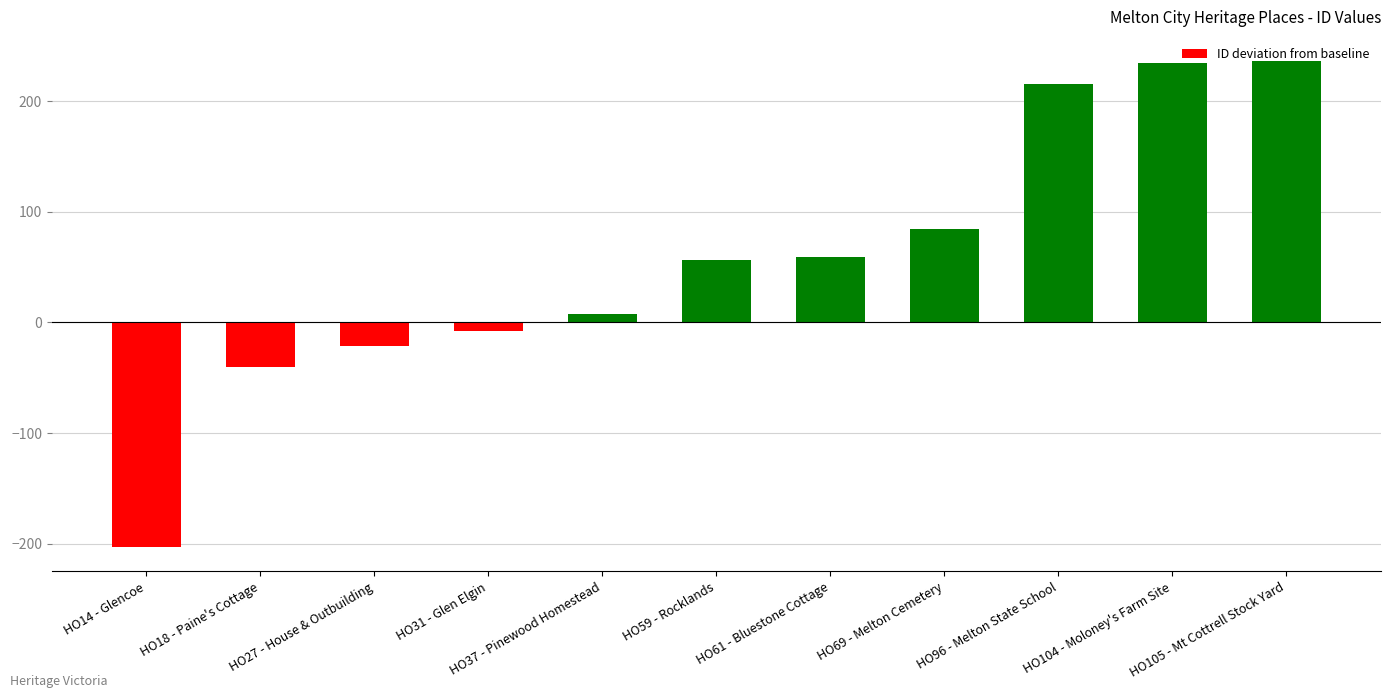

What is the difference between the maximum and minimum values?

439